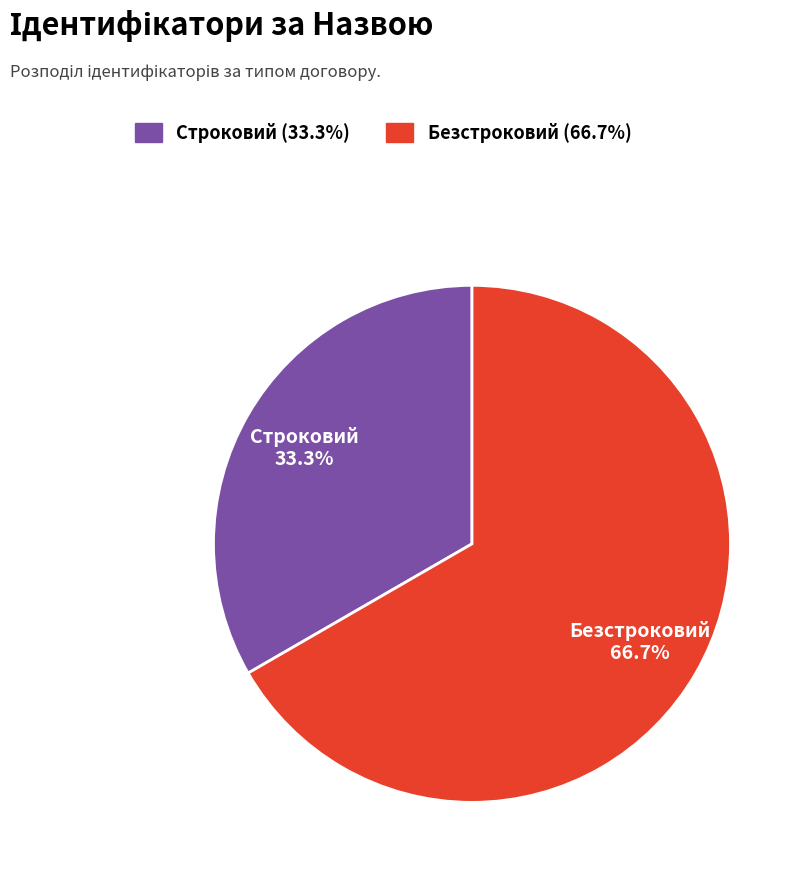

Which category has the smallest portion of the pie?

Строковий